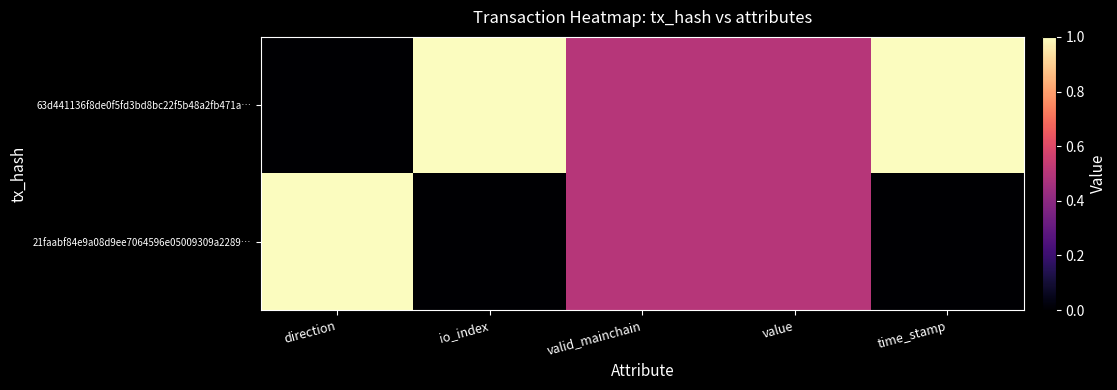

Which category has the highest value across all series?

io_index